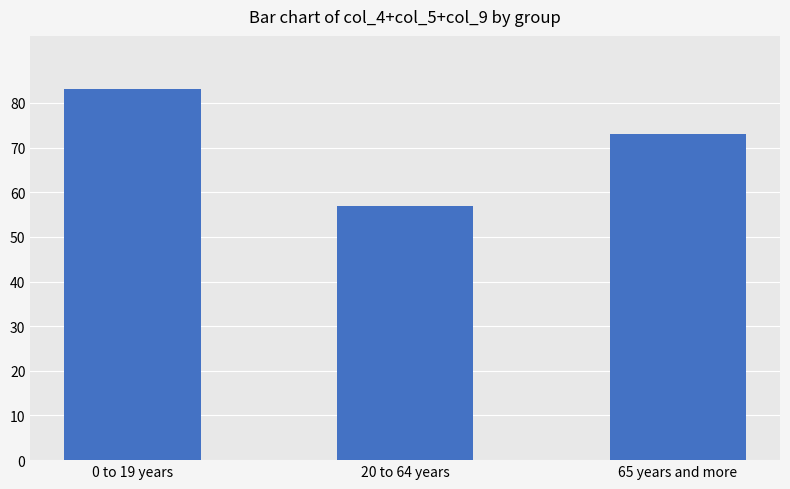

How many distinct data groups are displayed?

1